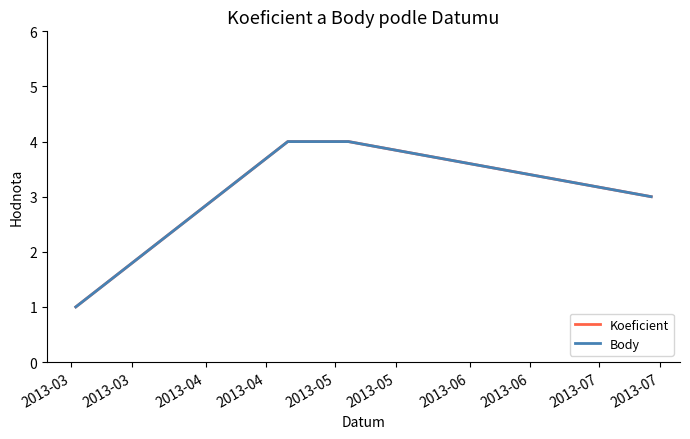

True or false: Koeficient and Body intersect in this chart.

False